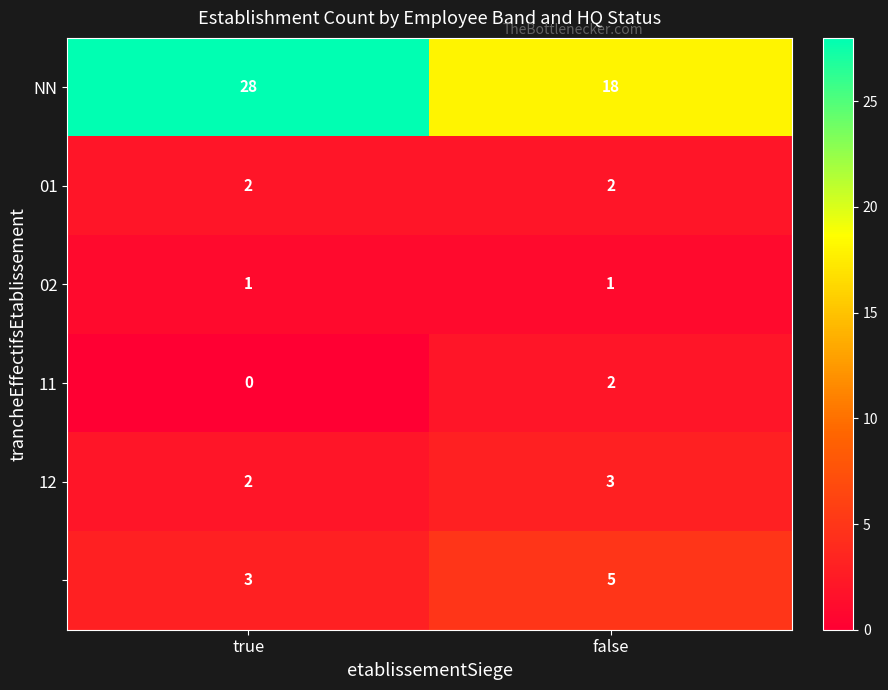

What is the greatest value displayed?

28